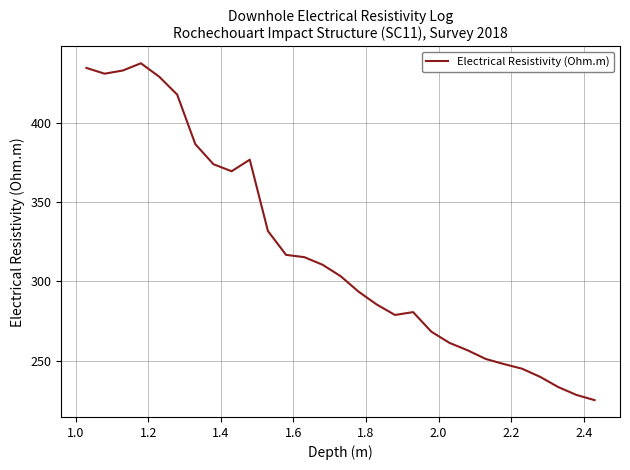

What is the maximum value shown in the chart?

437.9